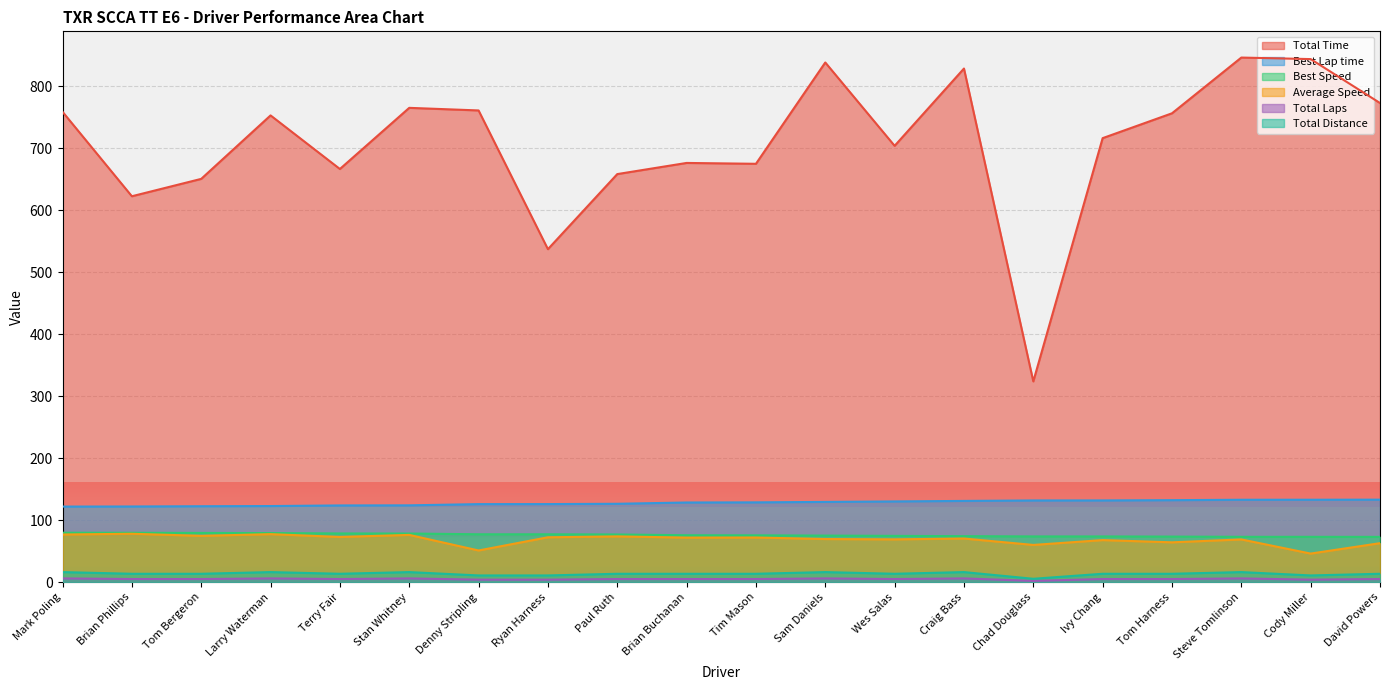

Between Larry Waterman and Tim Mason, which series saw the biggest shift?

Total Time